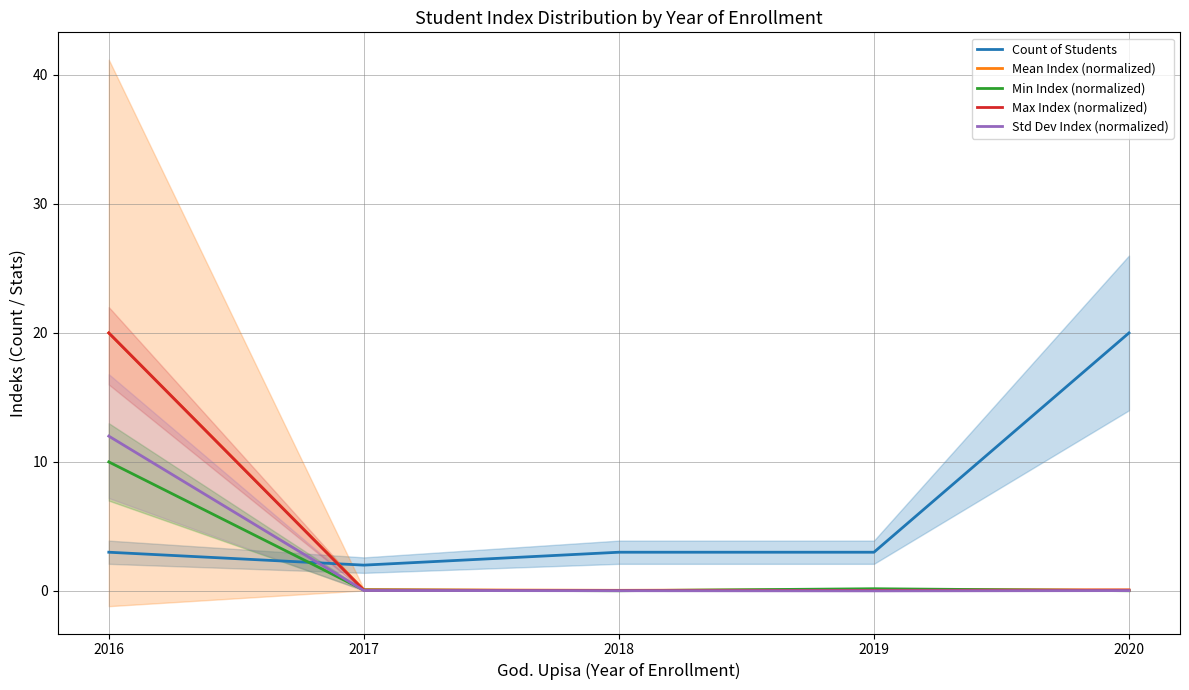

Is it true that Std Dev Index (normalized) equals 0.0 at 2018?

True